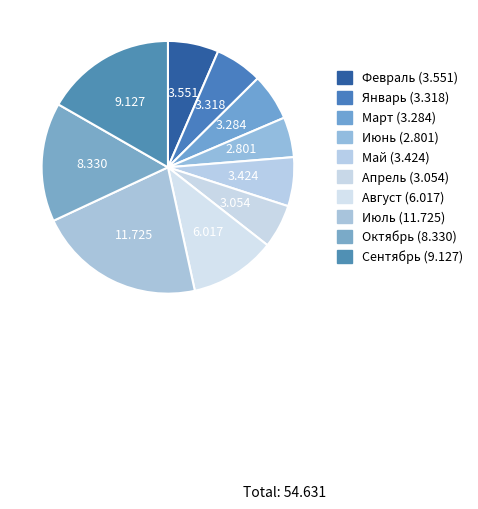

How many slices are in this pie chart?

10